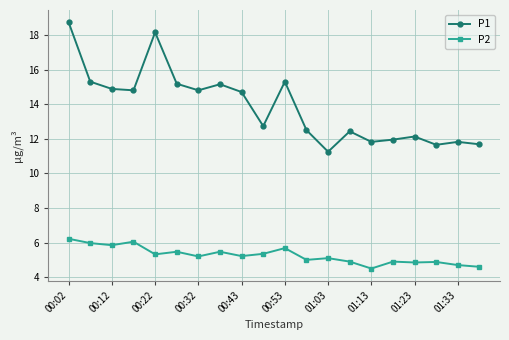

Which series has the widest spread of values?

P1